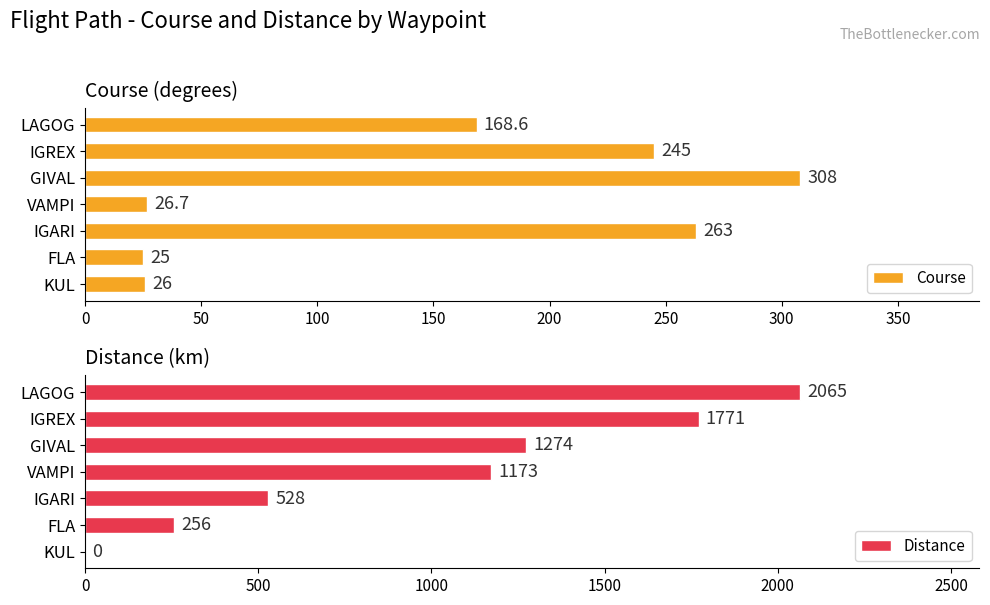

At which label does Course reach its peak?

GIVAL